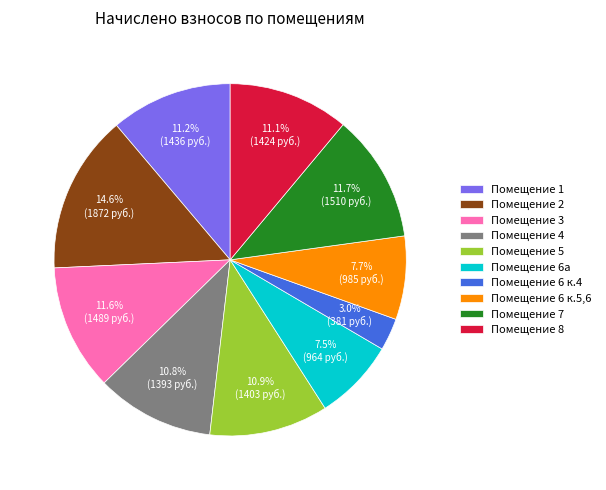

What portion of the pie excludes Помещение 4?

89.2%